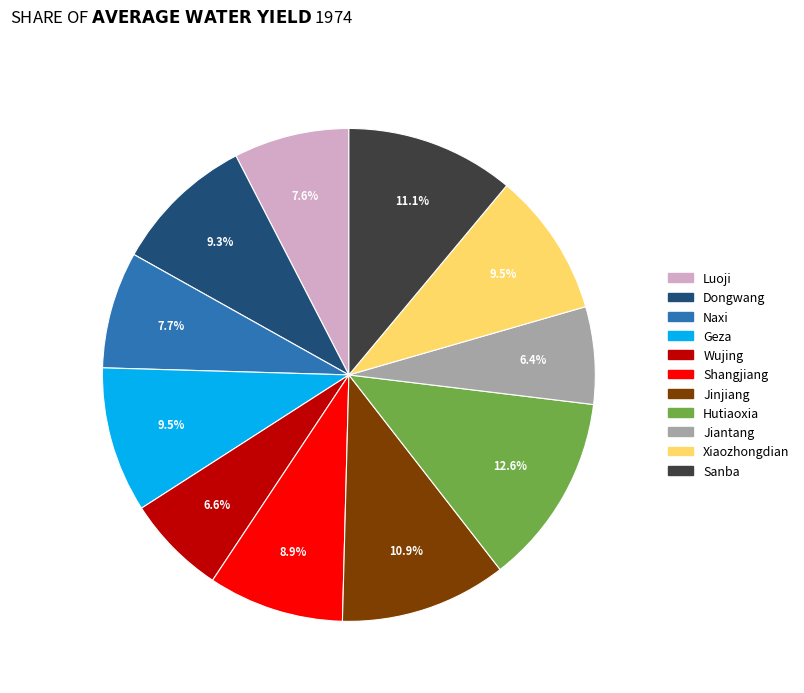

What portion of the pie excludes Dongwang?

90.7%